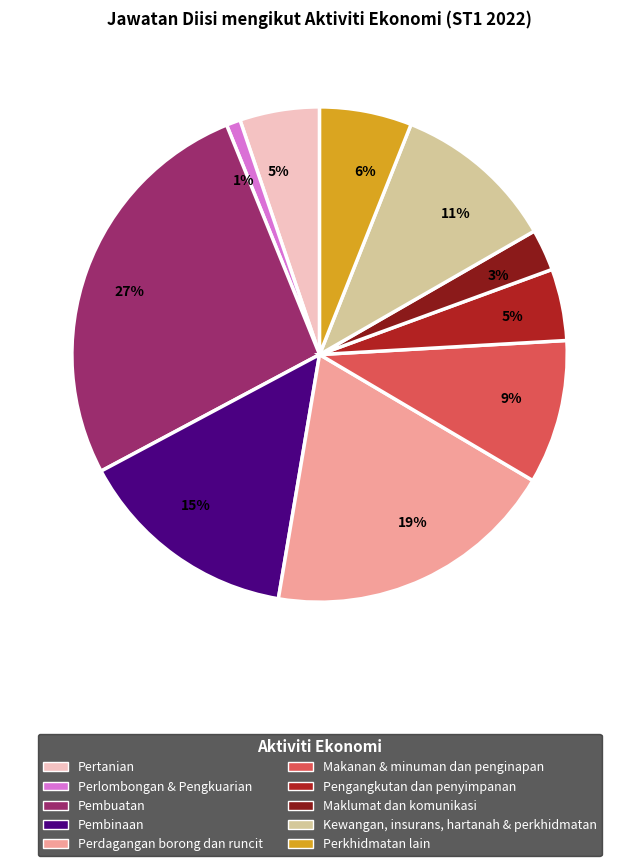

Is there any slice that represents more than half of the pie?

No